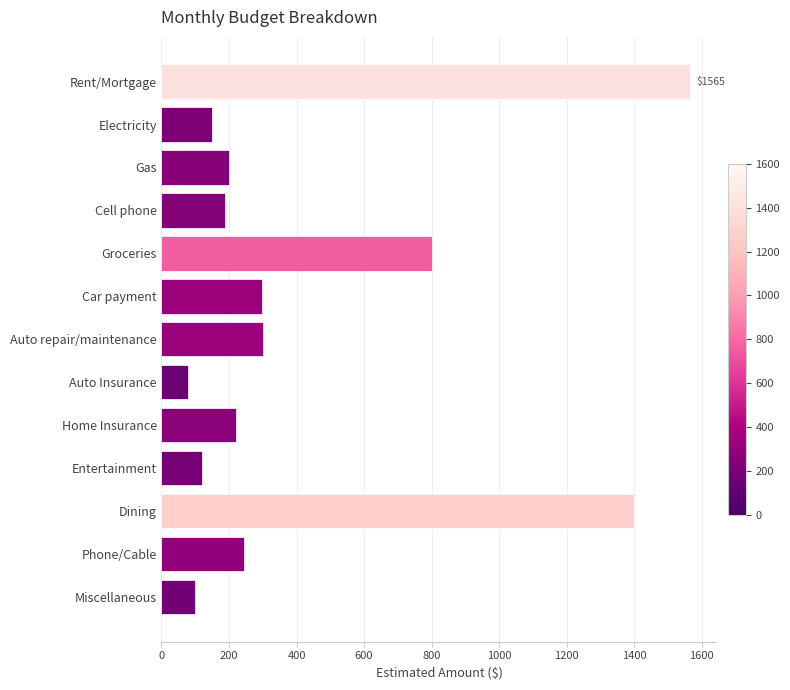

The value at Gas is 279. True or false?

False